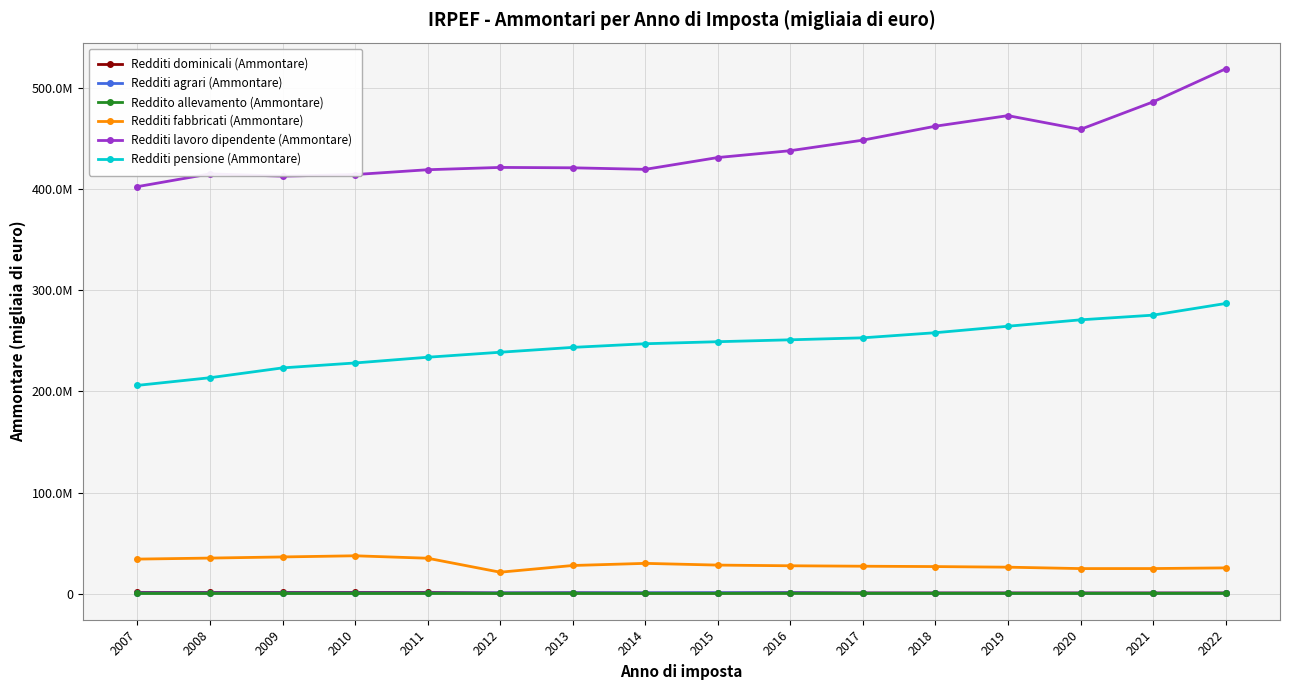

Does the chart have visible grid lines?

Yes